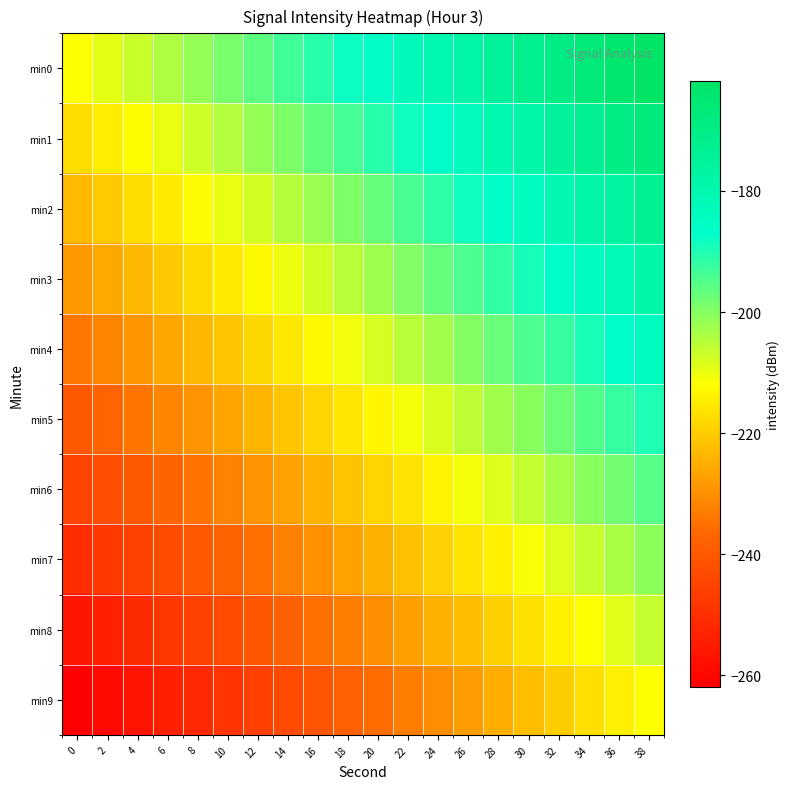

How many distinct data groups are displayed?

10